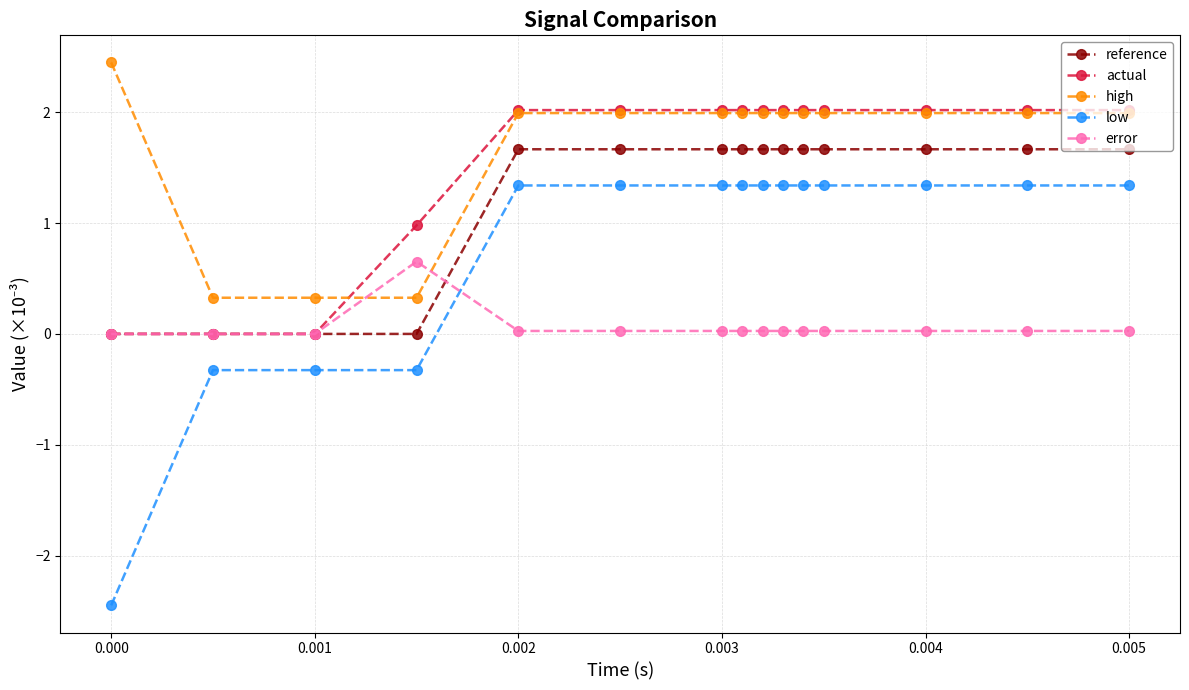

What is the highest value of the actual series?

2.0